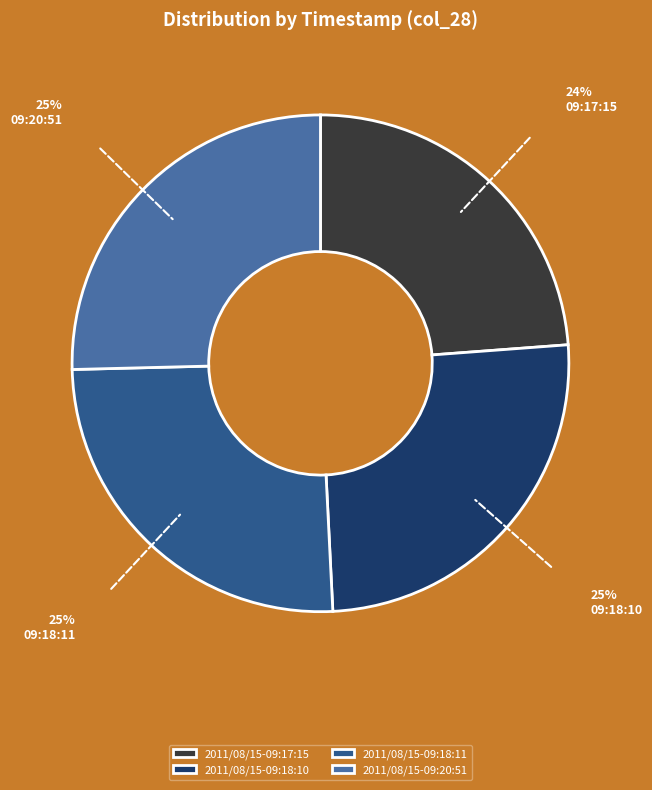

Between 2011/08/15-09:17:15 and 2011/08/15-09:18:11, which is larger?

2011/08/15-09:18:11